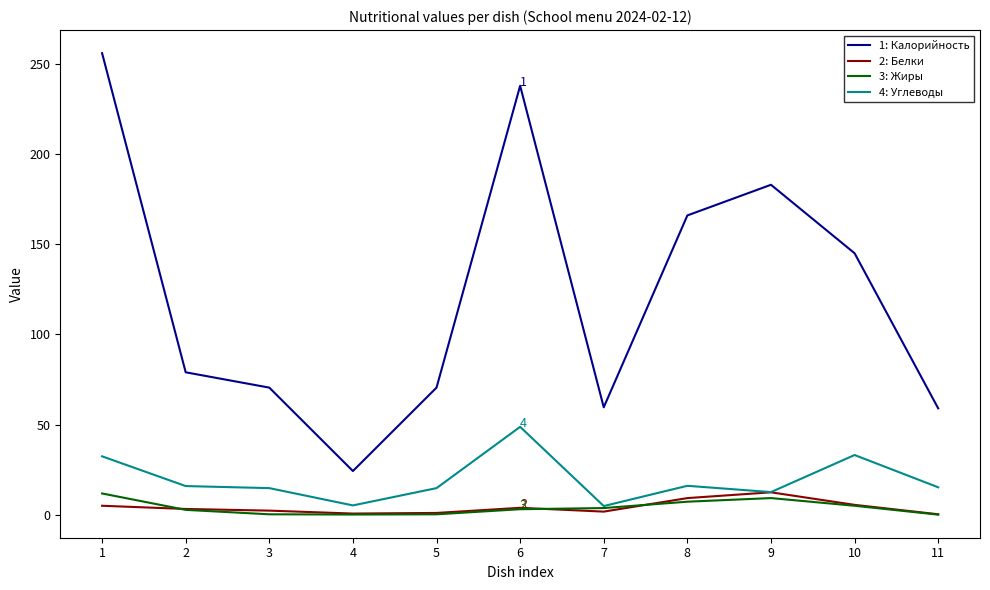

True or false: 1: Калорийность and 4: Углеводы intersect in this chart.

False